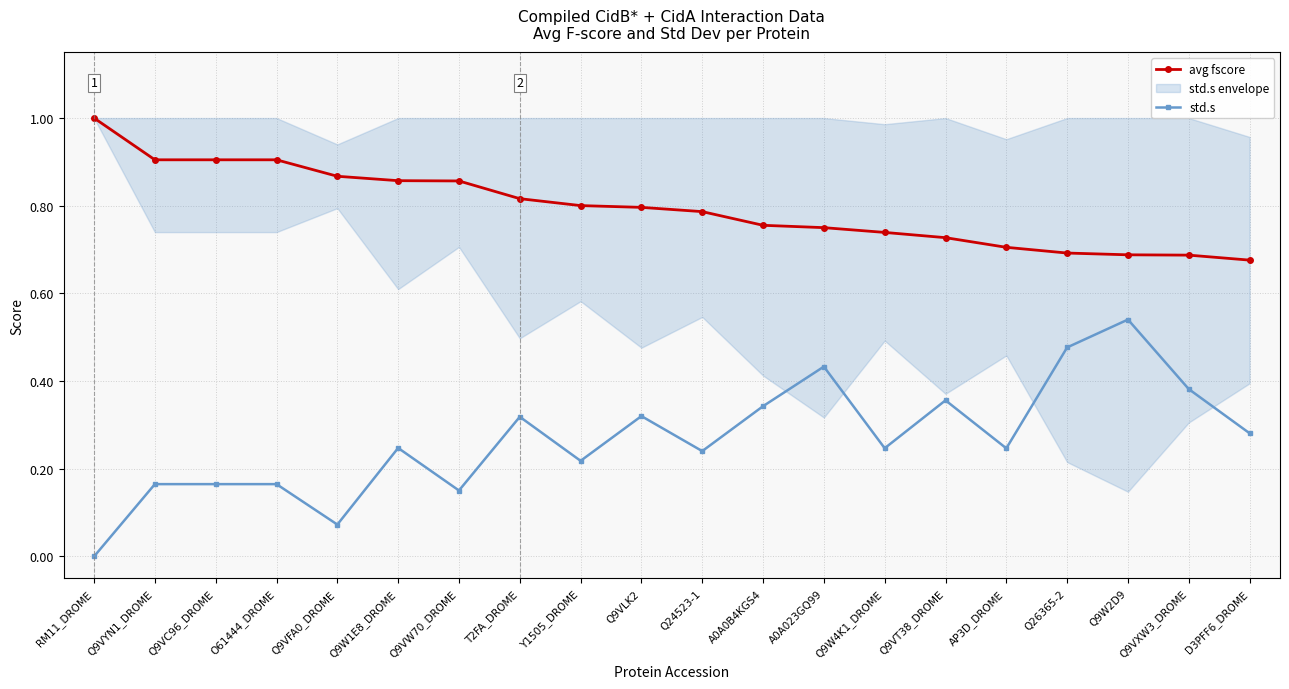

True or false: avg fscore has a value of 0.7 at Q26365-2.

True